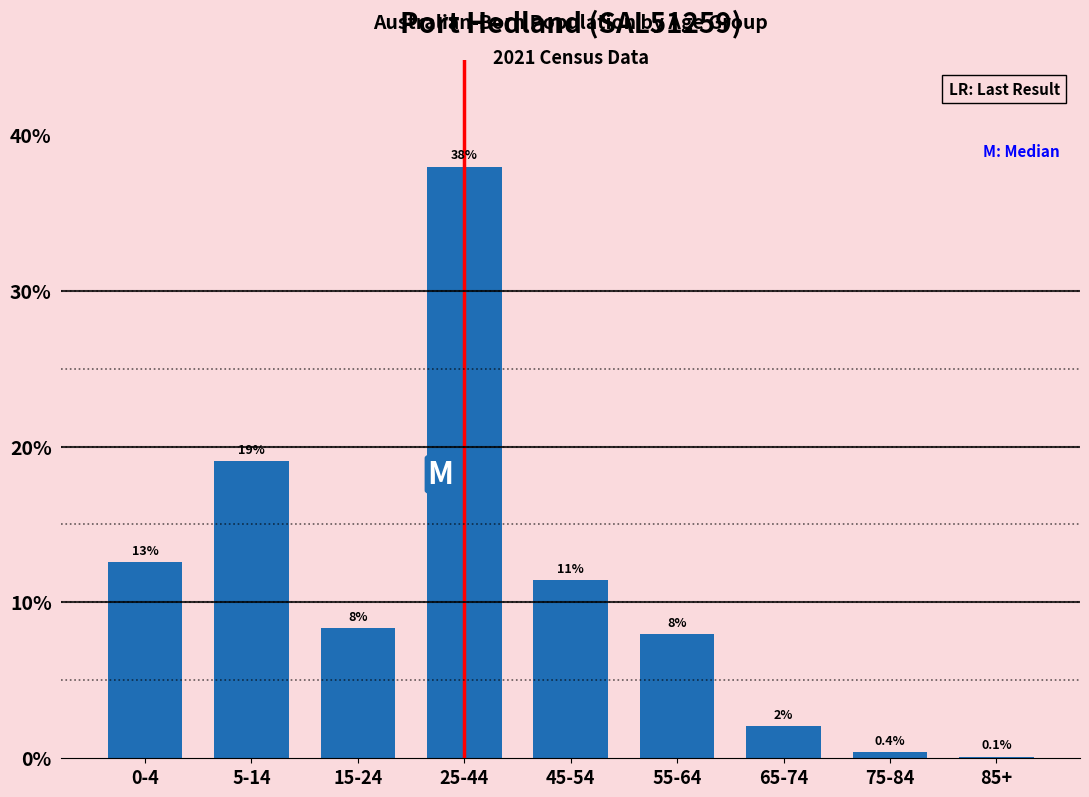

At which label is the value closest to 19?

5-14